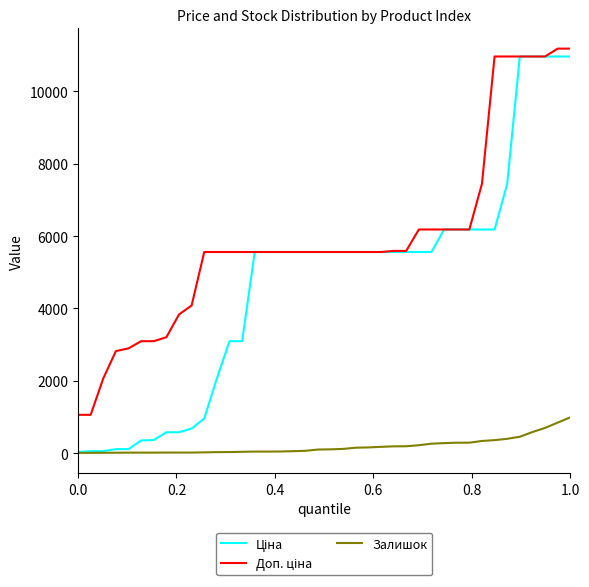

What is the maximum value shown in the chart?

11182.0